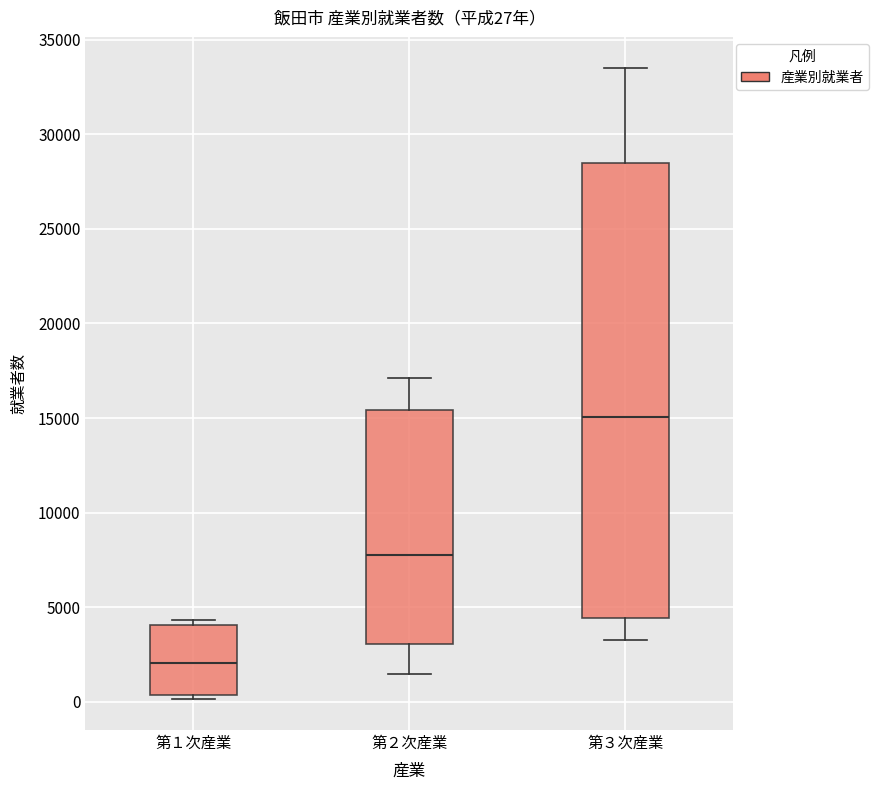

Which box's median line is the highest?

第３次産業